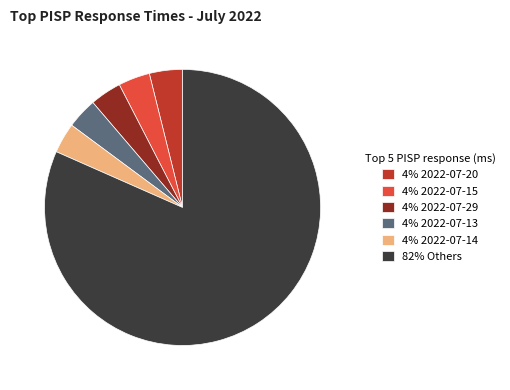

Which category has the biggest portion of the pie?

82% Others